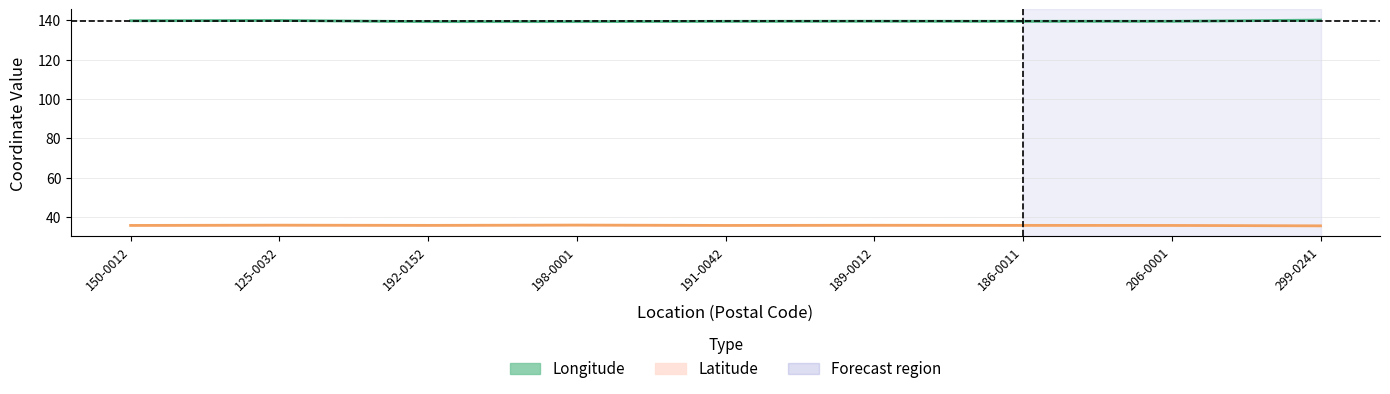

What is the greatest value displayed?

140.0